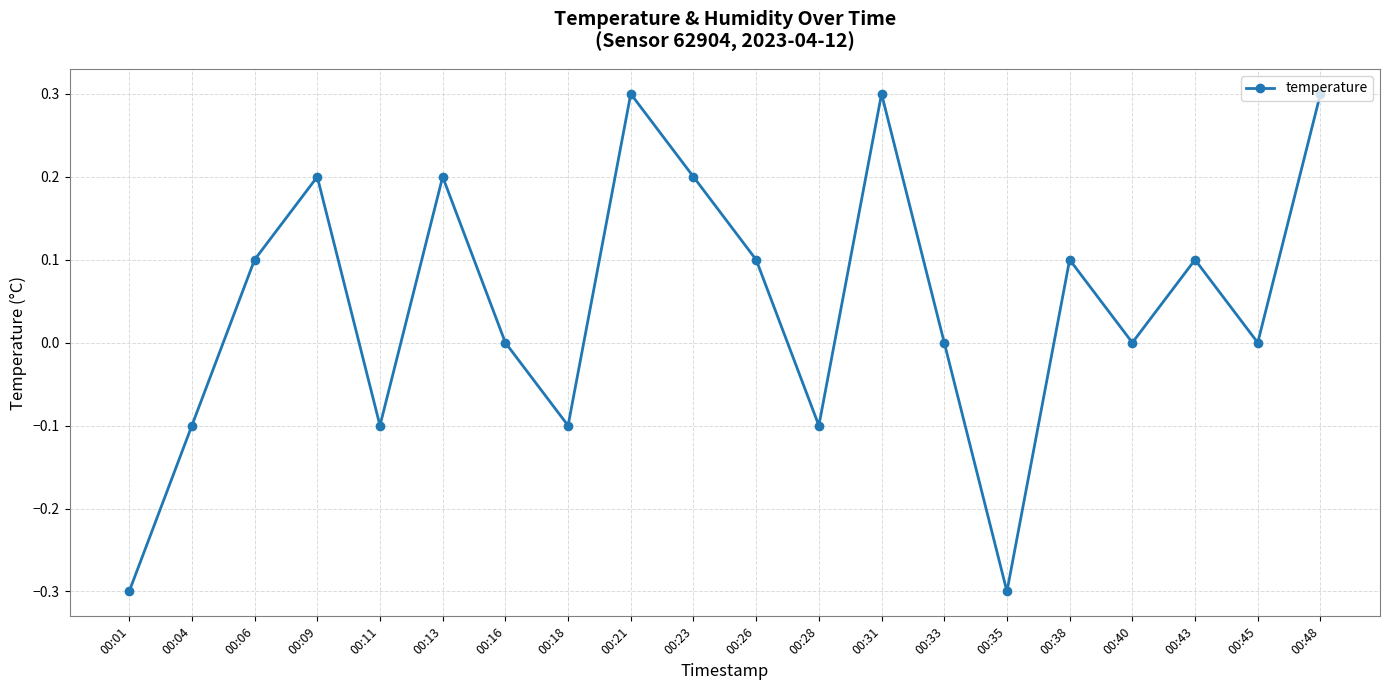

At which category does the data reach its first local peak?

00:09